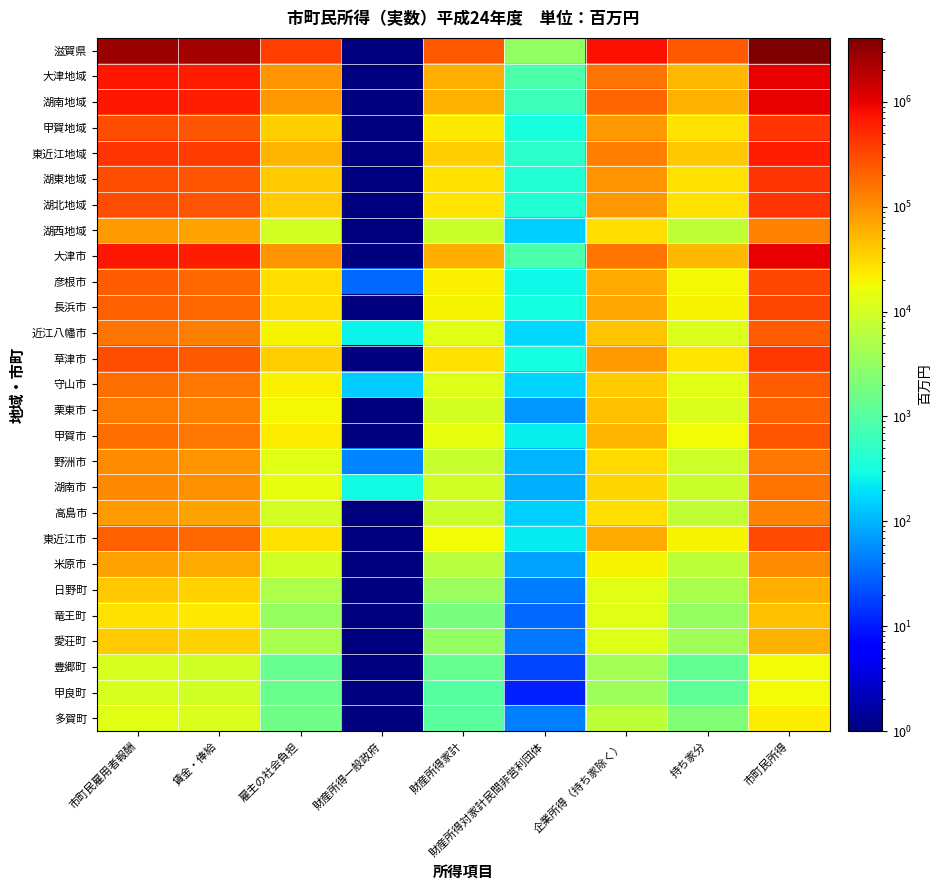

At how many categories does at least one series exceed 2301022?

3